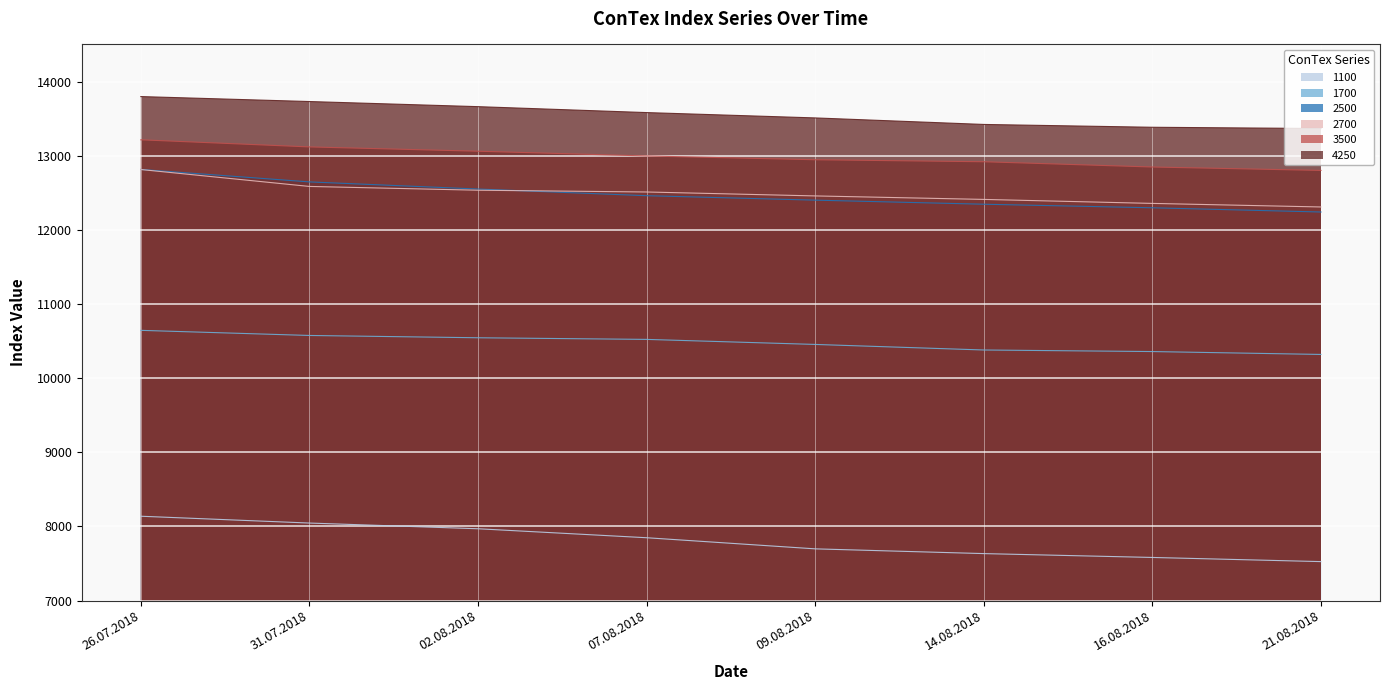

What value does the 1700 series have at 16.08.2018, to the nearest 5?

10360